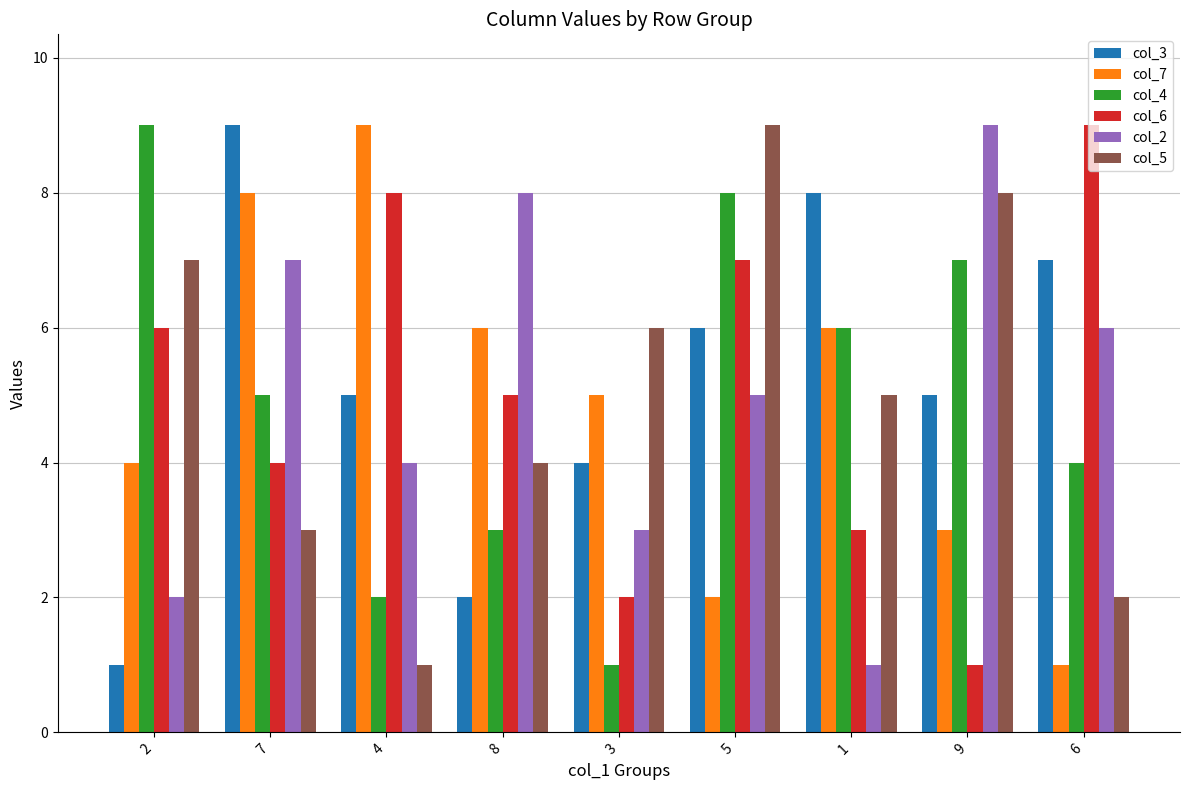

What is the sum of the col_7 values at 7 and 6?

9